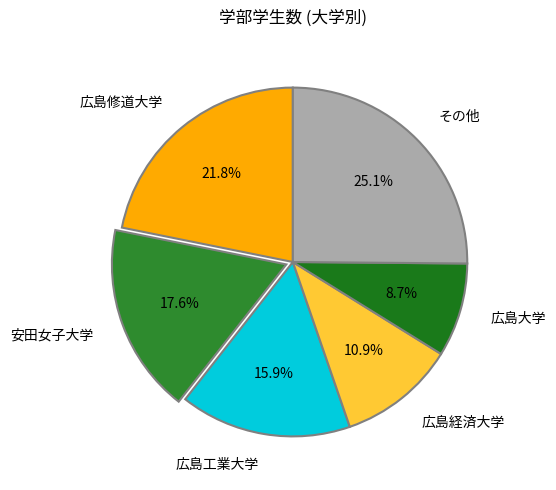

What percentage is the 広島修道大学 slice, to the nearest percent?

22%